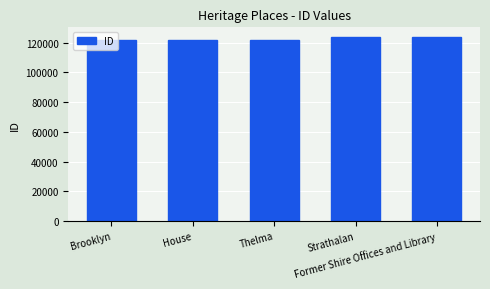

What is the smallest value displayed?

121524